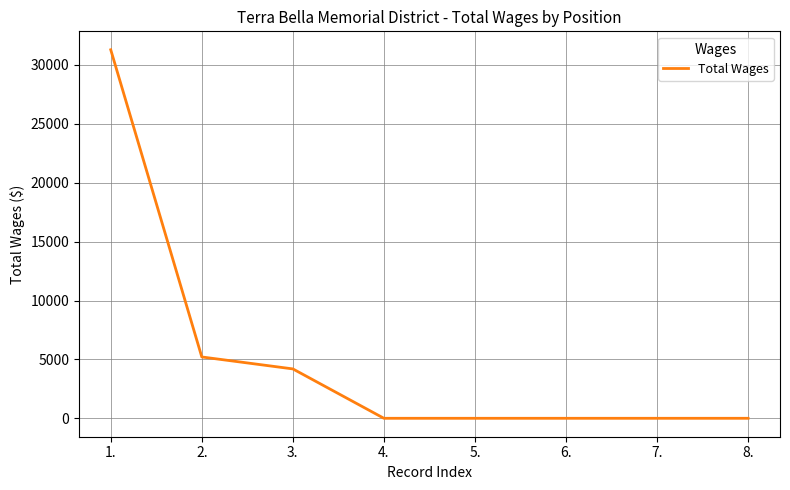

Reading left to right, list all the values displayed in this chart.

1.=31290	2.=5208	3.=4193	4.=0	5.=0	6.=0	7.=0	8.=0